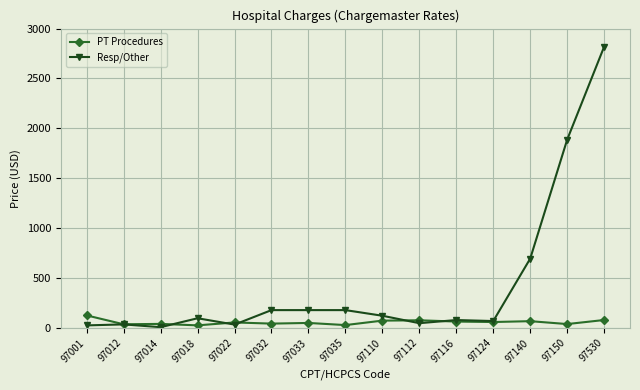

At how many categories does at least one series exceed 621?

3